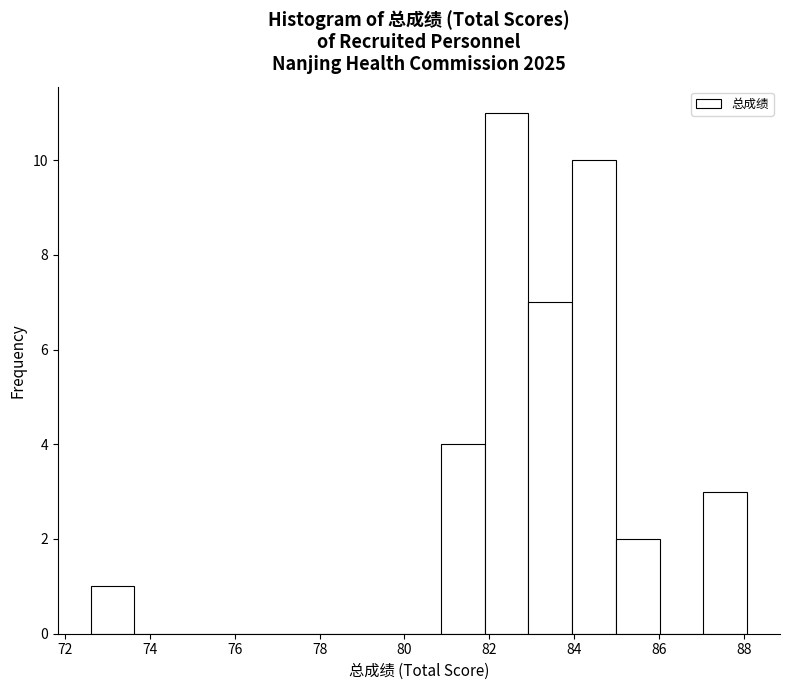

How tall is the bar that spans 83.0 to 84.0 on the x-axis? Neither the bar edges nor the heights are printed on the chart, so give them approximately, as read against the axes.

7